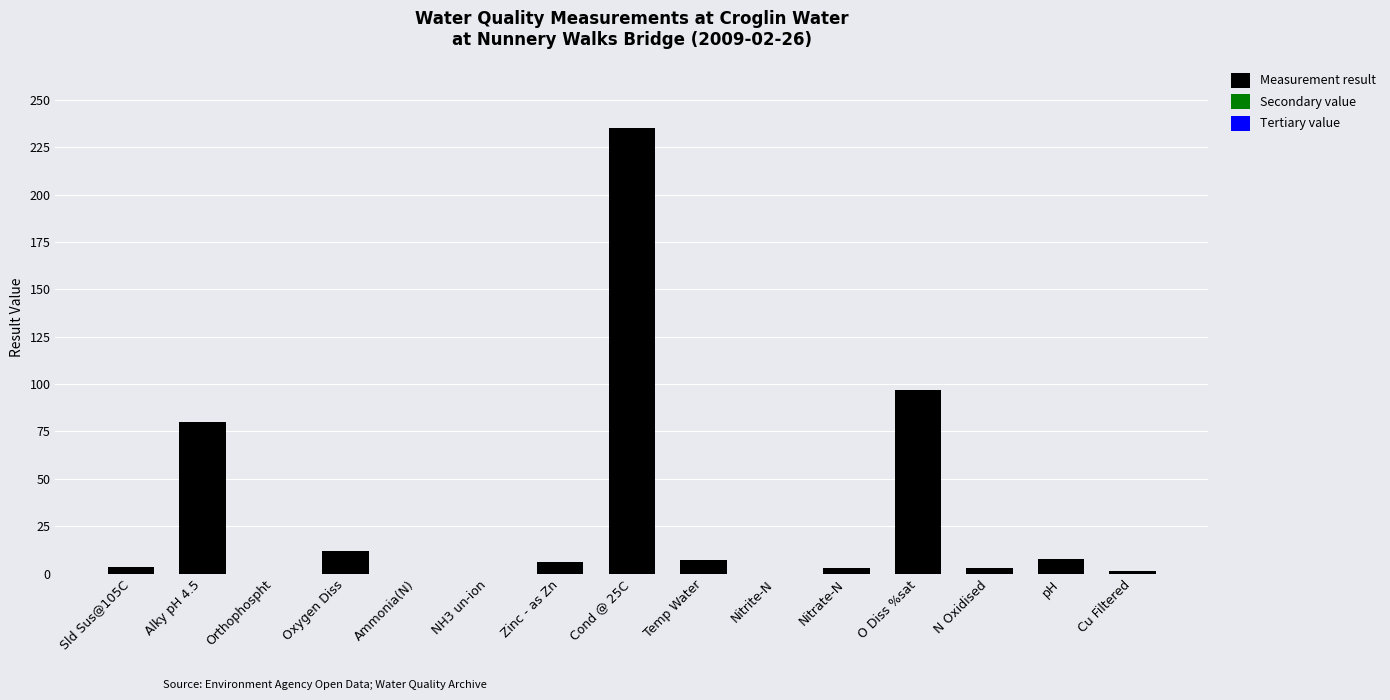

What is the maximum value shown in the chart?

235.0